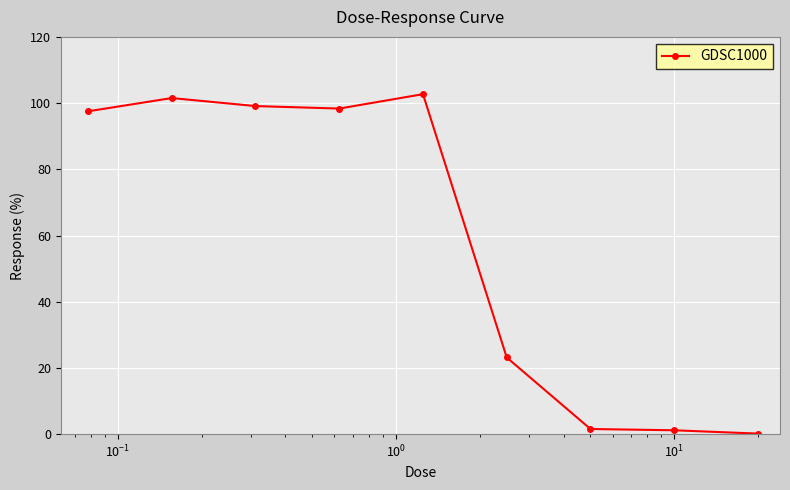

What is the greatest value displayed?

102.7